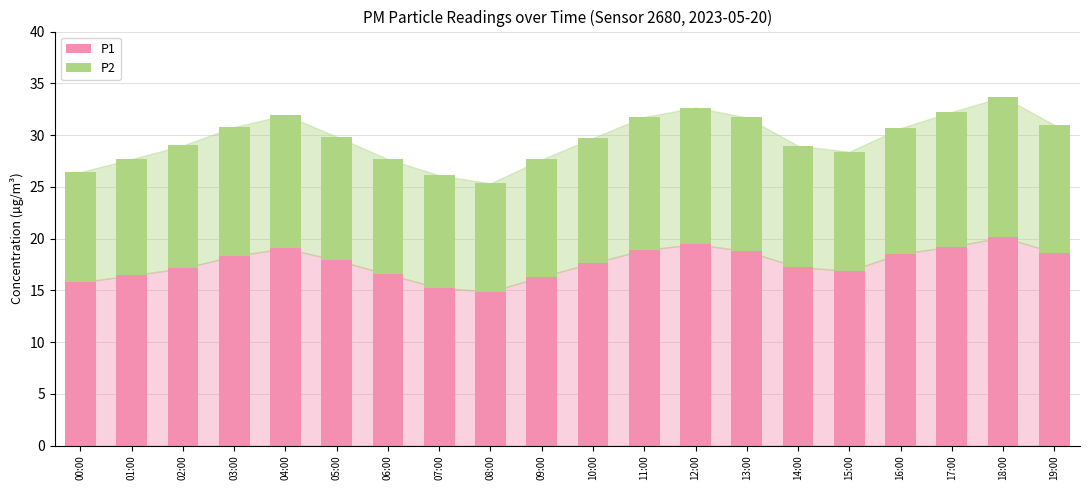

What is the total value across all series at 13:00?

31.7